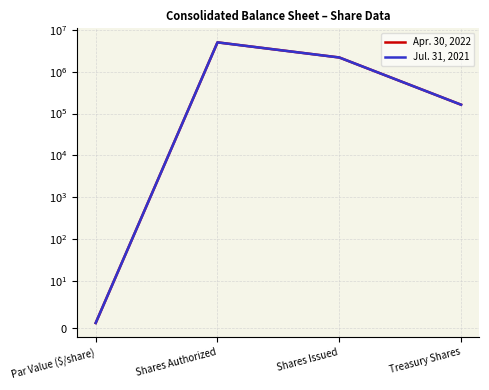

Is this an area chart (filled region under the line)?

No